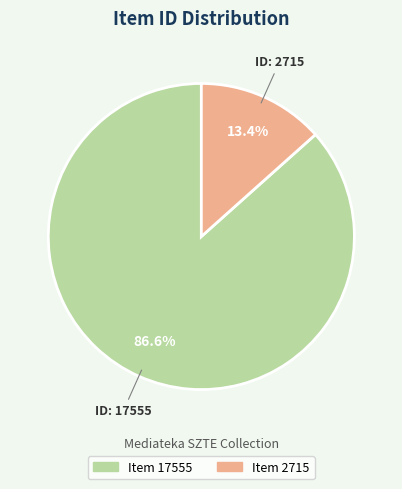

Is there any slice that represents more than half of the pie?

Yes